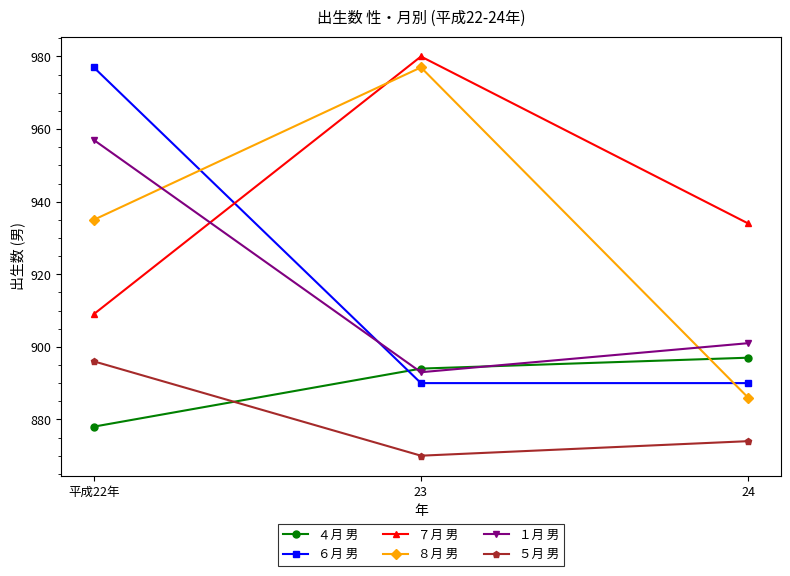

At 23, list the series in order from smallest to largest.

５月 男, ６月 男, １月 男, ４月 男, ８月 男, ７月 男